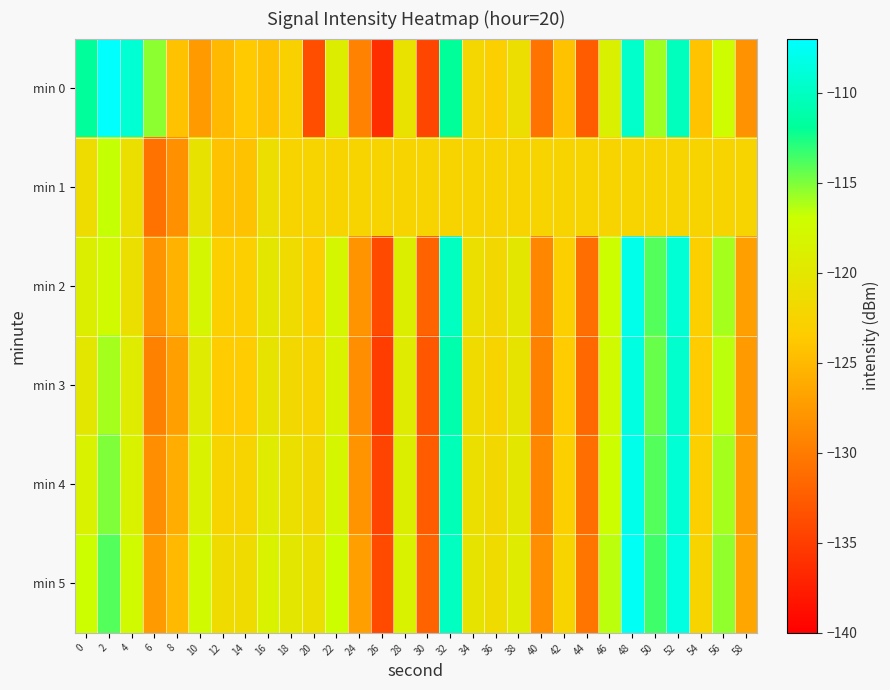

Which category has the highest value across all series?

2